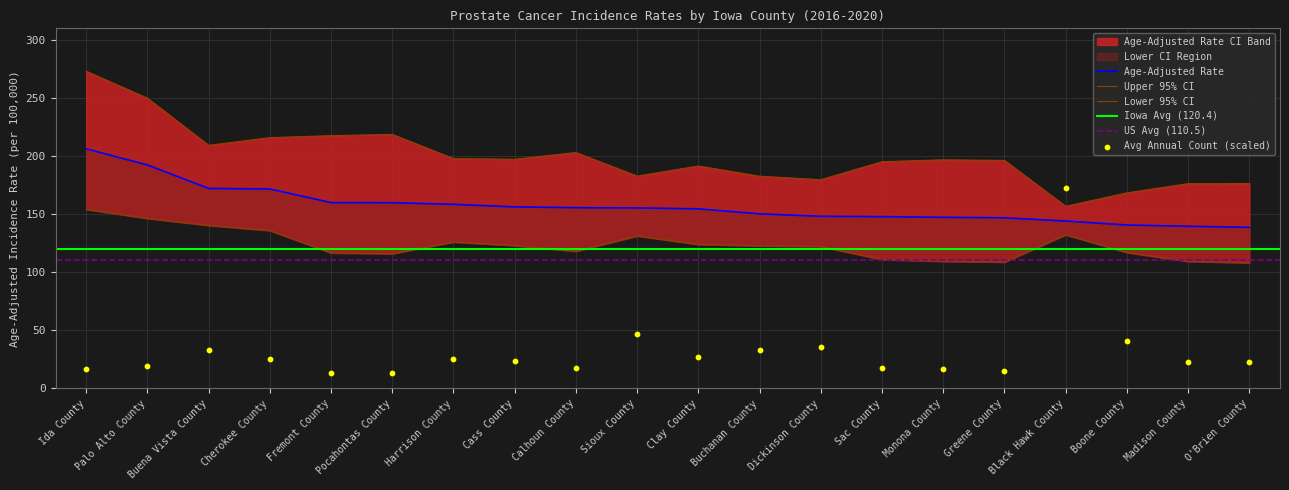

At which category is the sum across all series the highest?

Ida County